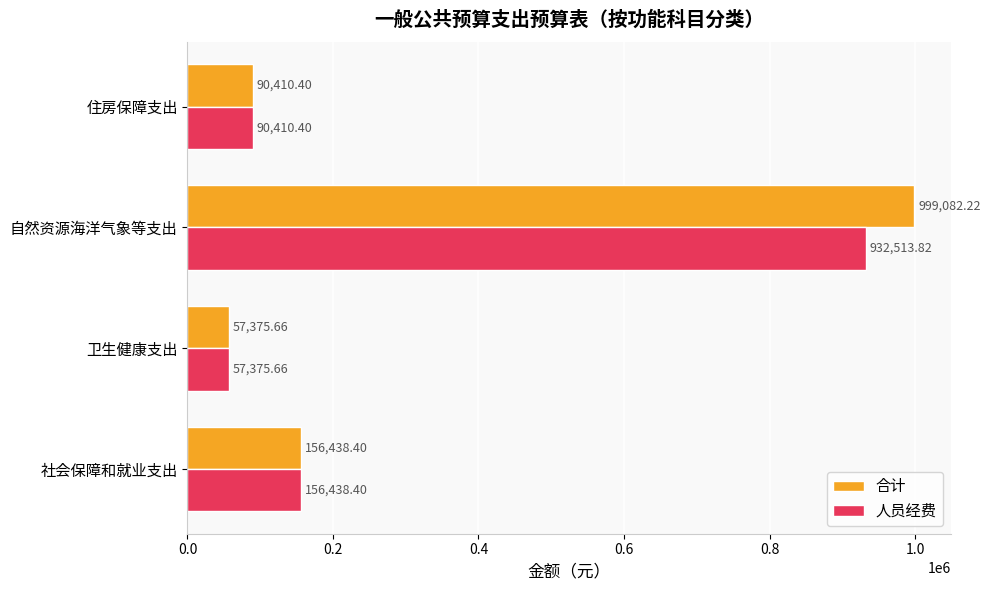

List the series in order of their peak value, lowest first.

人员经费, 合计